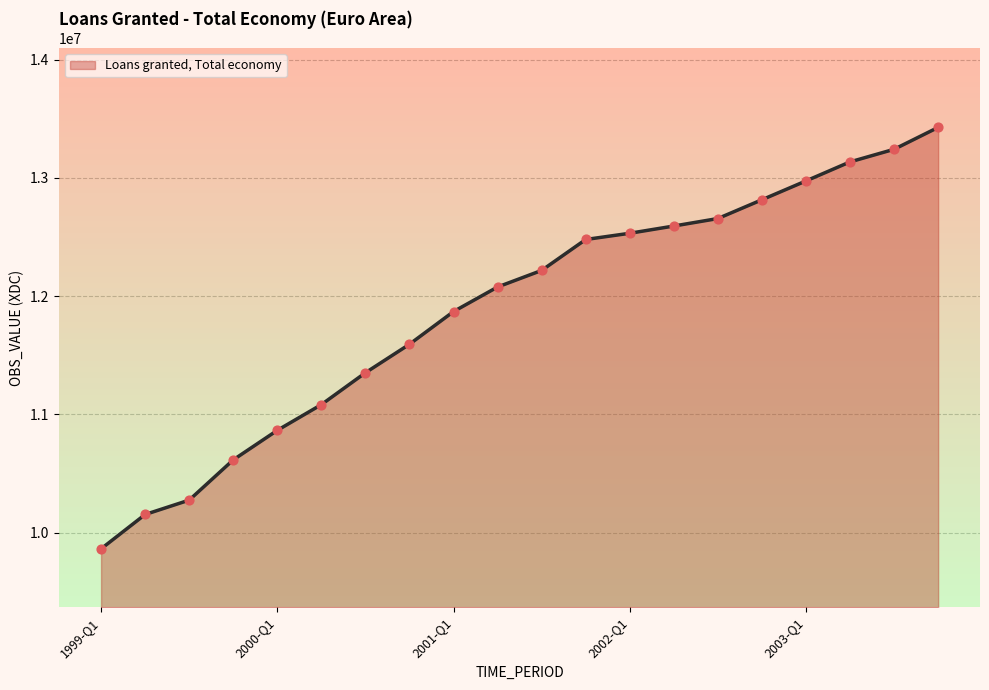

What is the minimum value shown in the chart?

9862499